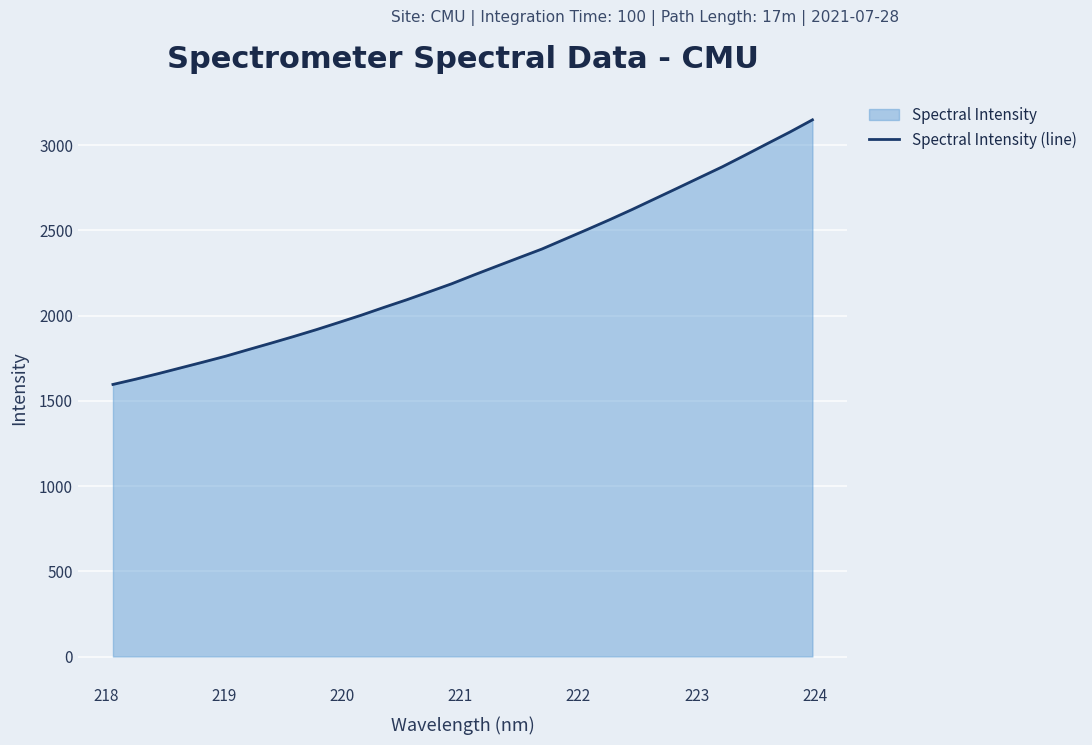

What is the maximum value shown in the chart?

3147.7